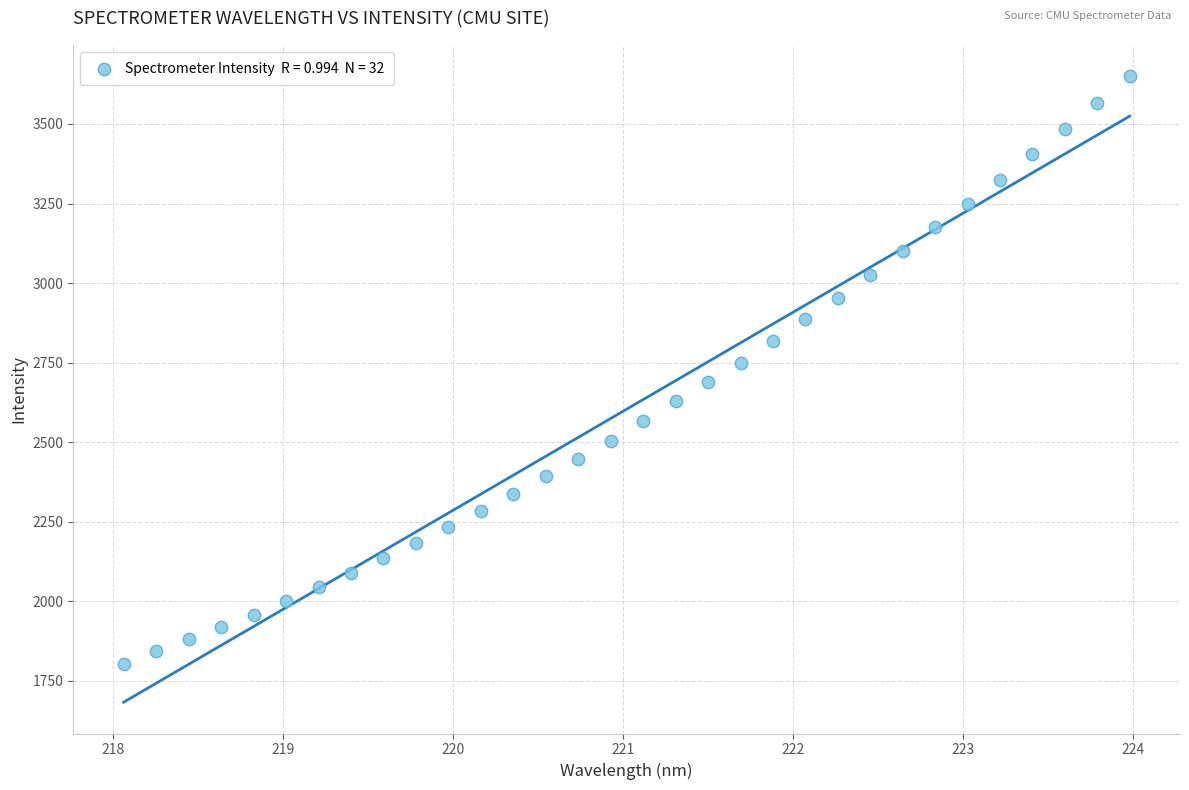

What is the range of Y values (max minus min)?

1845.1